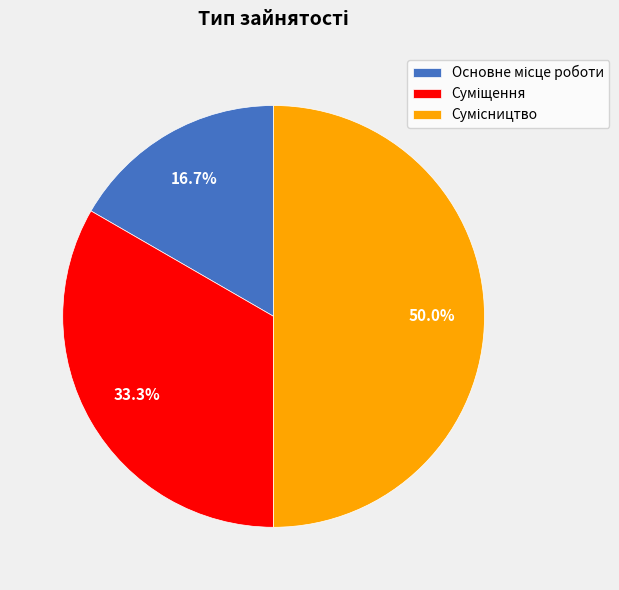

To the nearest percent, what is the average slice percentage?

33%